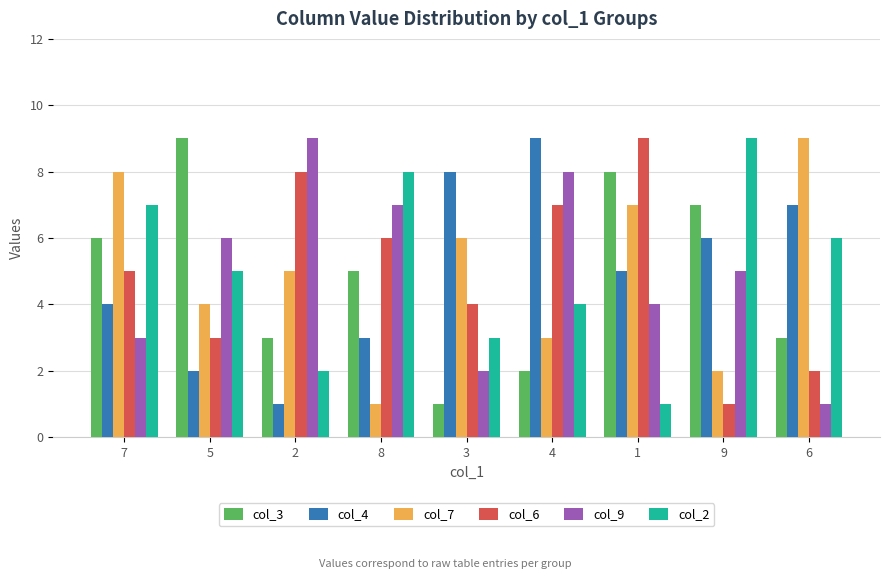

Is the value of col_7 at 3 greater than the value of col_9 at 2?

No